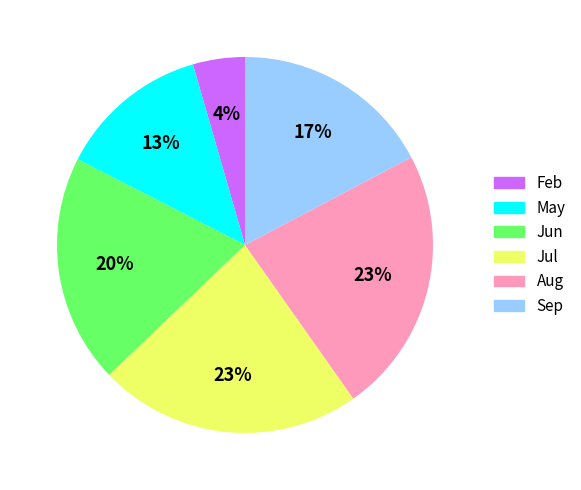

Count the number of slices in the pie.

6